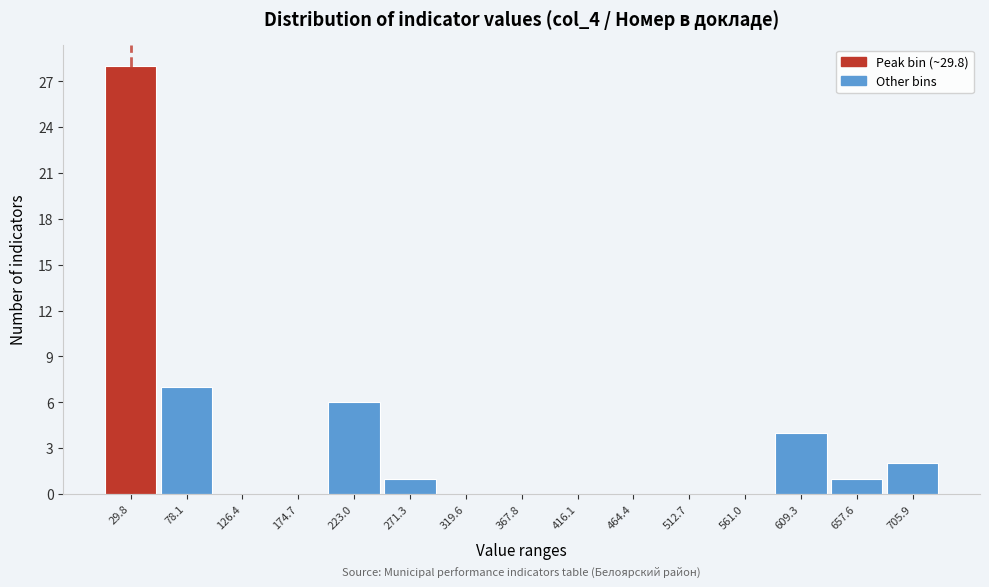

Reading left to right, transcribe this chart: for each bar, give the range it covers on the x-axis and its height. Neither the bar edges nor the heights are printed on the chart, so give them approximately, as read against the axes.

5 to 55: 28
55 to 100: 7
100 to 150: 0
150 to 200: 0
200 to 245: 6
245 to 295: 1
295 to 345: 0
345 to 390: 0
390 to 440: 0
440 to 490: 0
490 to 535: 0
535 to 585: 0
585 to 635: 4
635 to 680: 1
680 to 730: 2